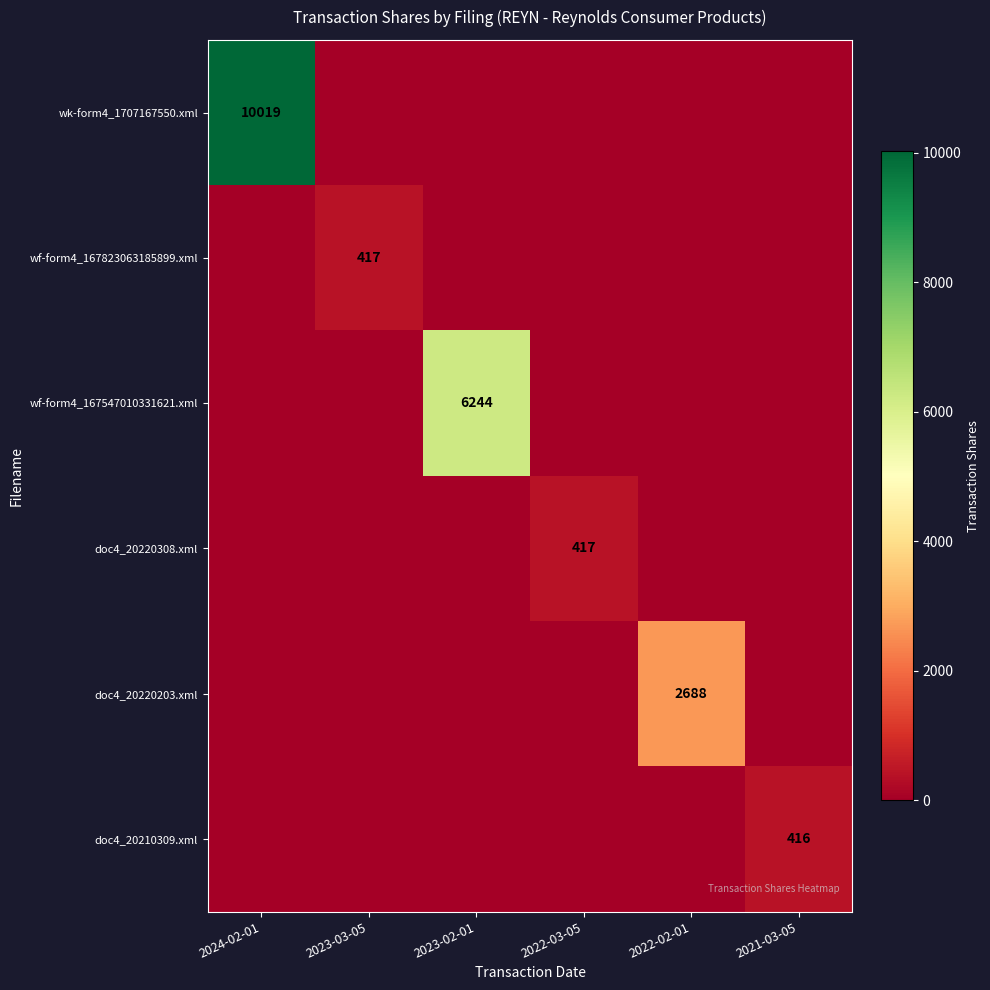

How many positive values does the doc4_20210309.xml series have?

1